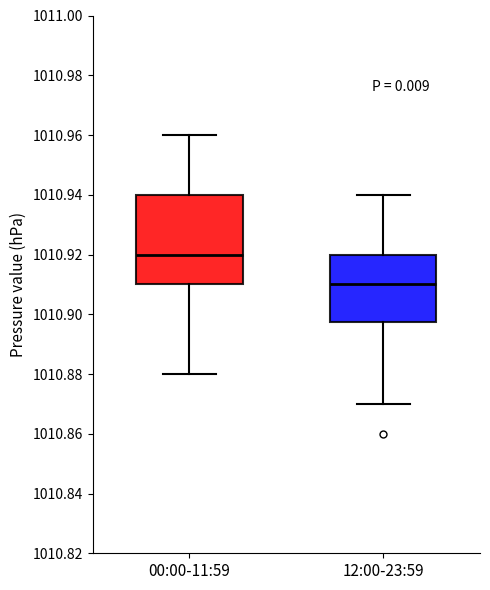

Where does the median line of the box for 00:00-11:59 sit on the y-axis? The values are not printed on the chart, so give them approximately, as read against the axis.

1010.920